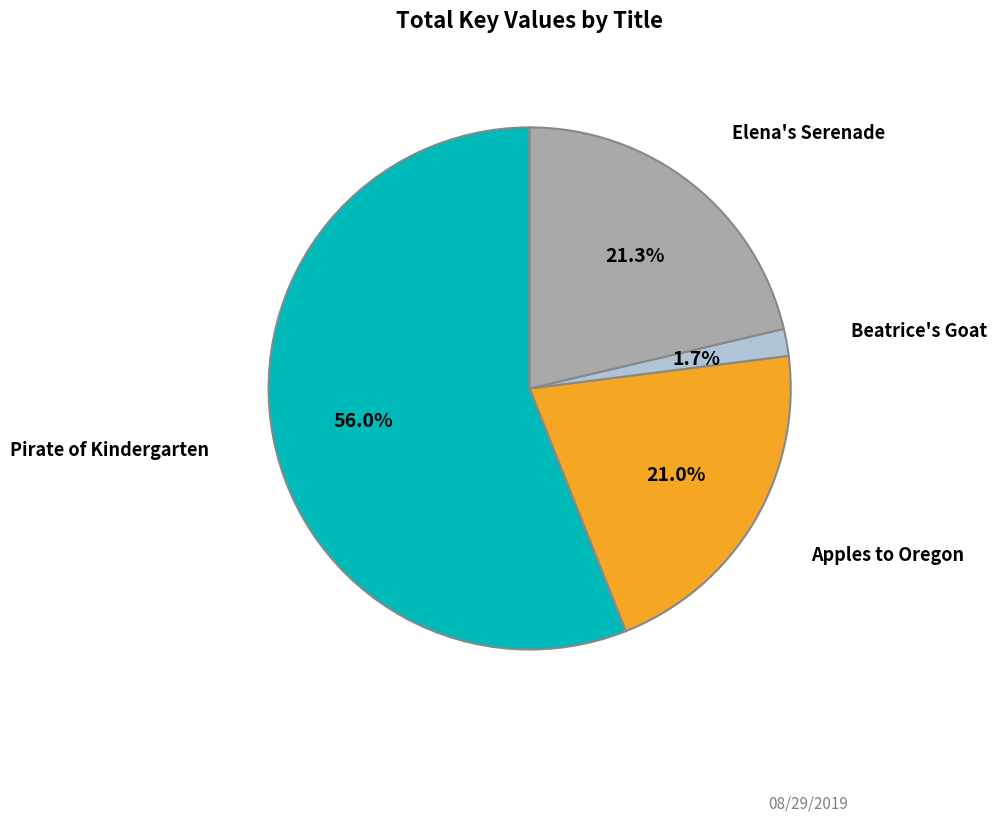

What percentage is the Apples to Oregon slice, to the nearest percent?

21%